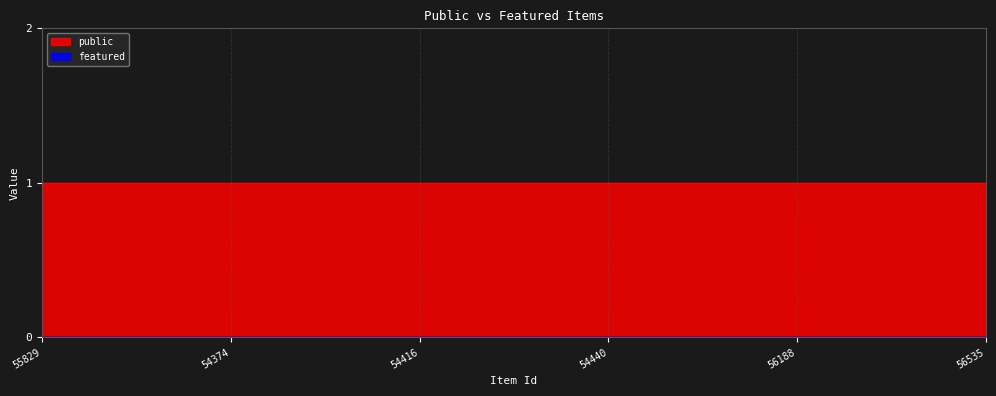

At which category is the sum across all series the highest?

55829